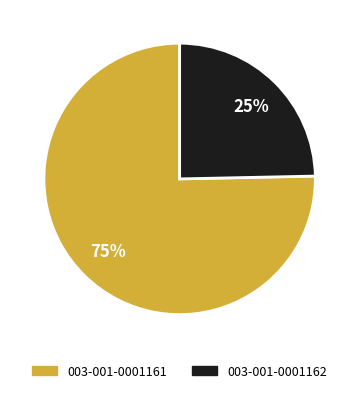

Is it true that 003-001-0001161 is 83% of the pie?

False